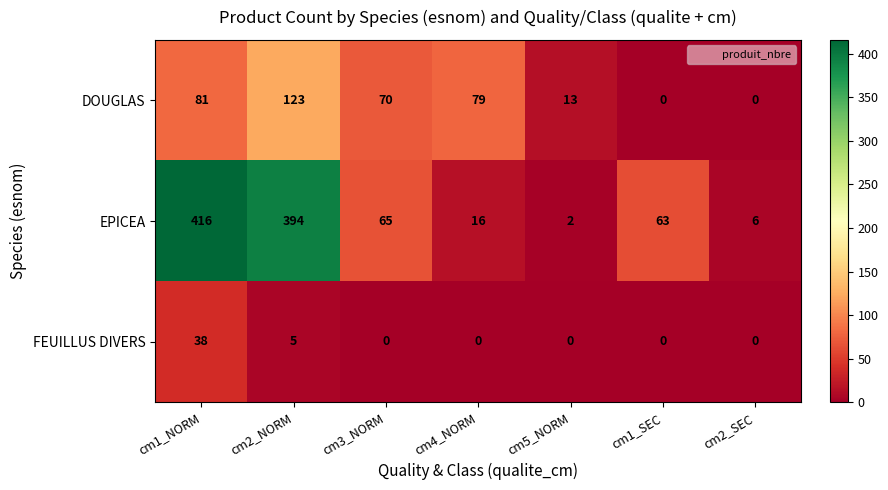

What is the maximum value shown in the chart?

416